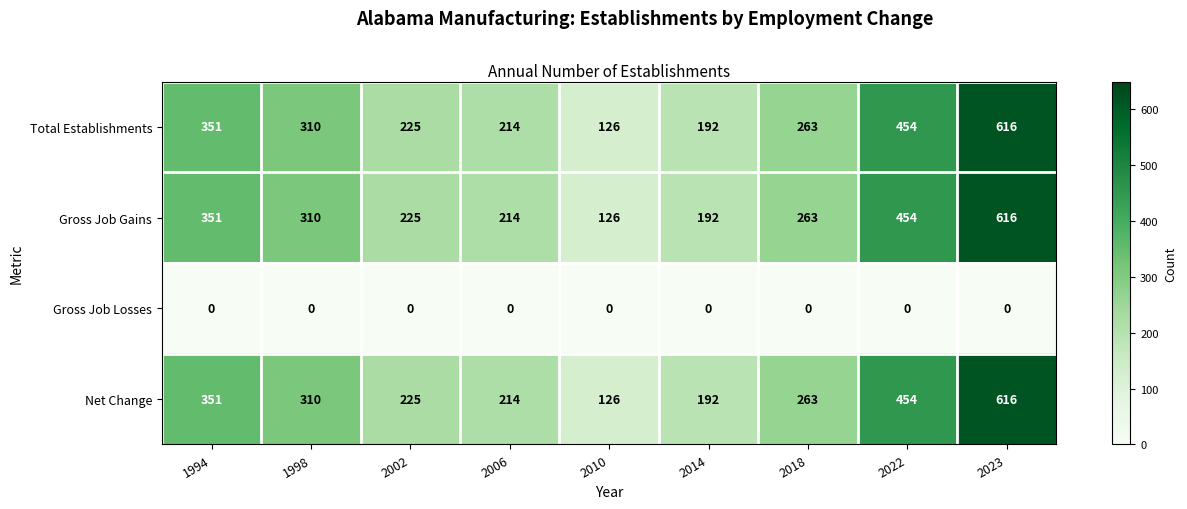

True or false: Total Establishments has a value of 616 at 2023.

True